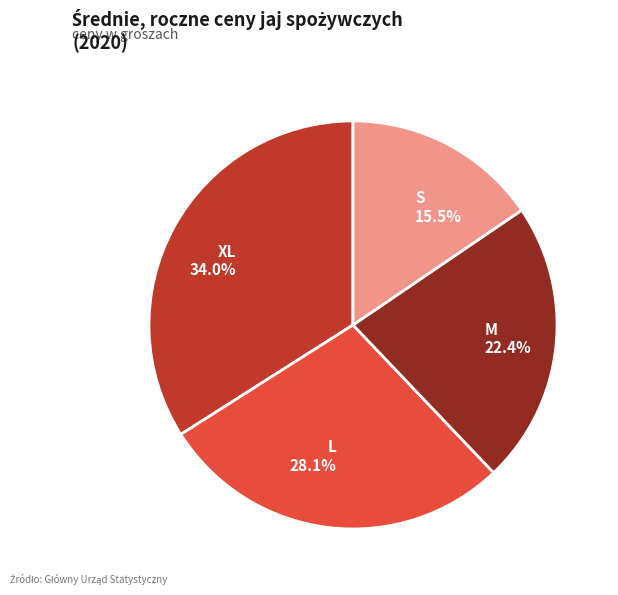

The M slice represents 22% of the pie. True or false?

True